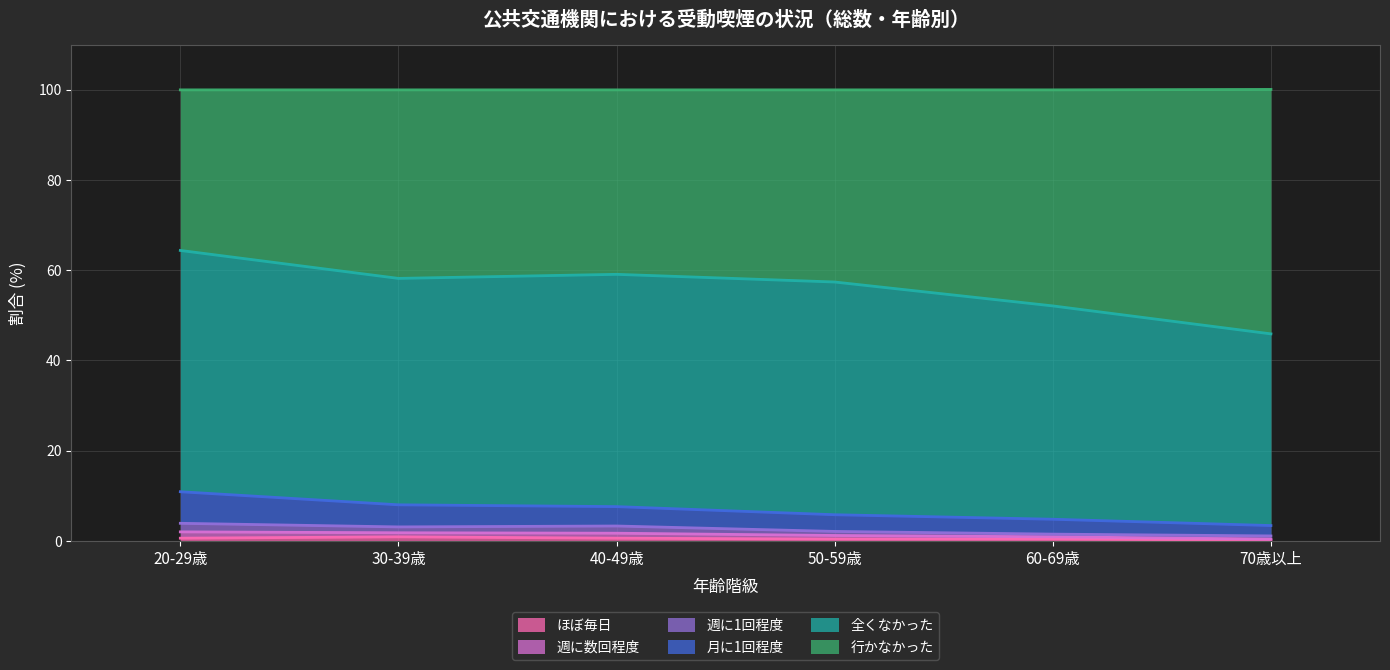

What is the label of the 2nd point from the right?

60-69歳